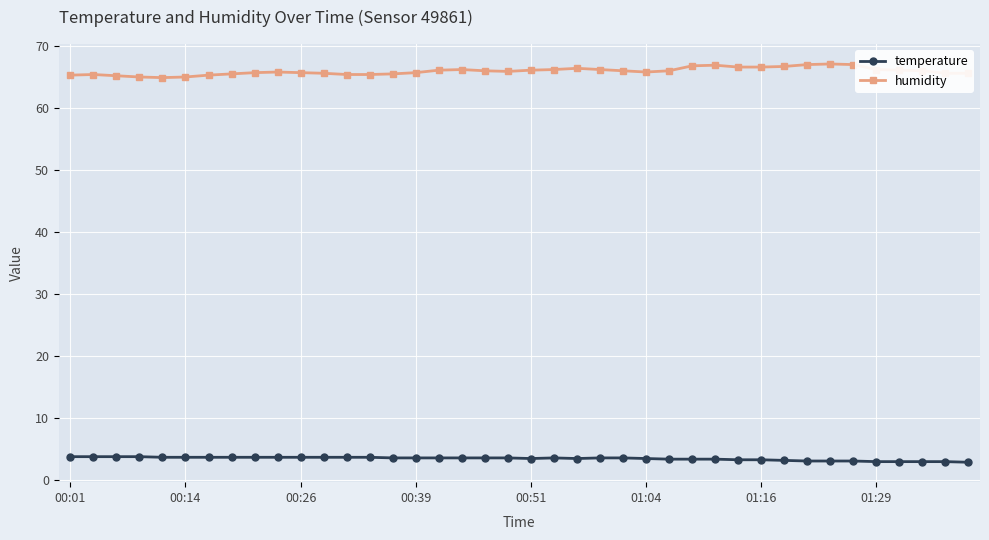

What is the value of the humidity point at the 34th from the left?

67.1